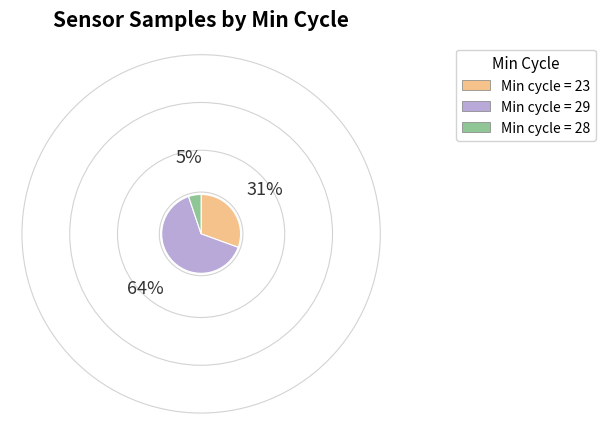

Is there any slice that represents more than half of the pie?

Yes